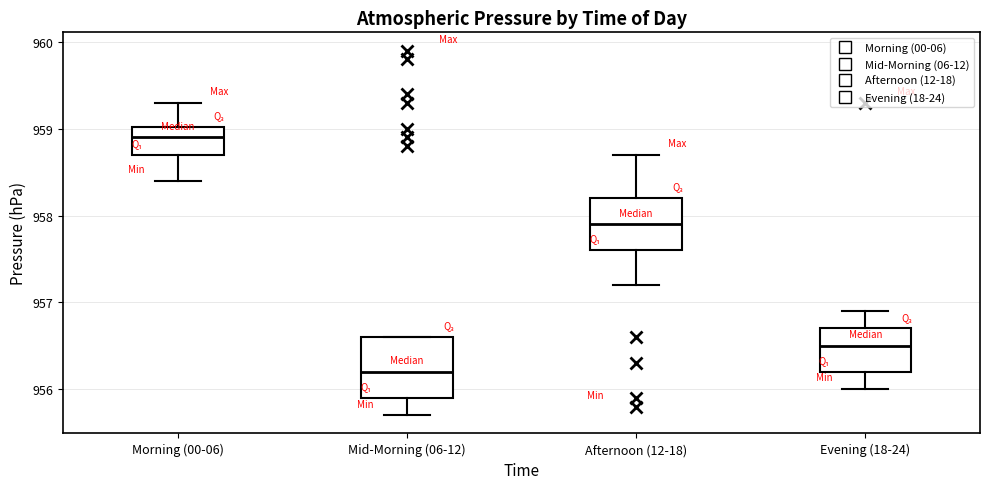

Reading left to right, read every box against the y-axis: the position of its median line, the range the box covers, and the ends of its whiskers. The values are not printed on the chart, so give them approximately, as read against the axis.

Morning (00-06): median 958.9, box 958.7 to 959.0, whiskers 958.4 to 959.3
Mid-Morning (06-12): median 956.2, box 955.9 to 956.6, whiskers 955.7 to 956.6
Afternoon (12-18): median 957.9, box 957.6 to 958.2, whiskers 957.2 to 958.7
Evening (18-24): median 956.5, box 956.2 to 956.7, whiskers 956.0 to 956.9